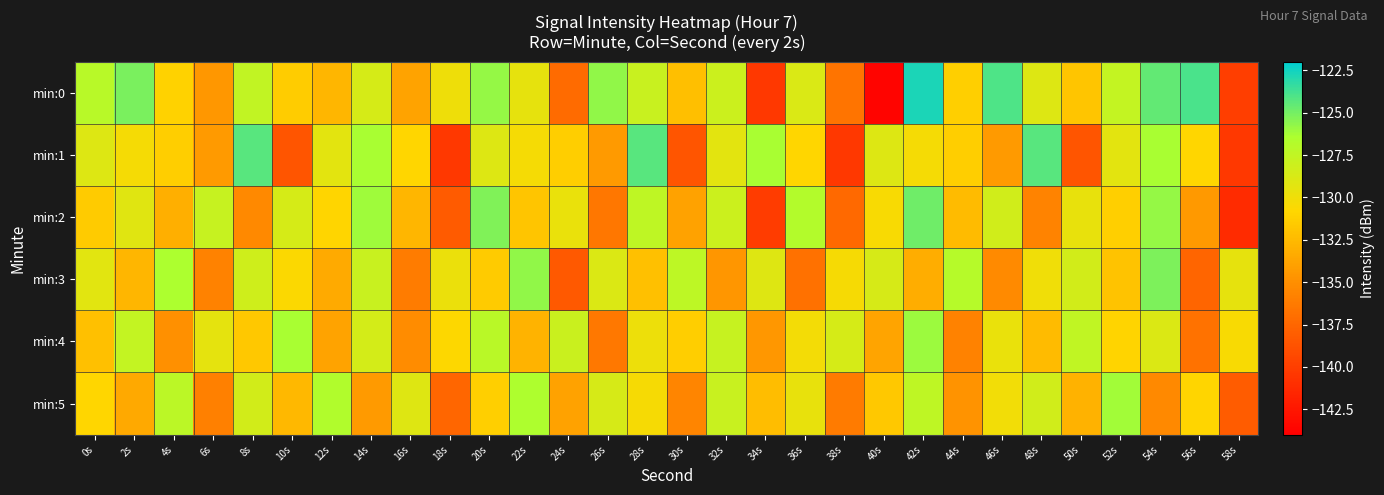

Reading left to right, what are all the values shown in this chart?

min:0: 0s=-127.0	2s=-125.1	4s=-131.1	6s=-134.5	8s=-127.5	10s=-131.4	12s=-132.7	14s=-128.6	16s=-133.8	18s=-129.9	20s=-125.8	22s=-129.5	24s=-137.2	26s=-125.7	28s=-127.9	30s=-132.1	32s=-128.1	34s=-140.4	36s=-128.8	38s=-136.7	40s=-143.7	42s=-122.8	44s=-131.2	46s=-124.0	48s=-129.0	50s=-131.9	52s=-127.6	54s=-124.5	56s=-123.9	58s=-140.0
min:1: 0s=-129.0	2s=-130.3	4s=-131.3	6s=-134.3	8s=-124.3	10s=-138.6	12s=-129.3	14s=-126.4	16s=-130.8	18s=-140.4	20s=-129.0	22s=-130.3	24s=-131.3	26s=-134.3	28s=-124.3	30s=-138.6	32s=-129.3	34s=-126.4	36s=-130.8	38s=-140.4	40s=-129.0	42s=-130.3	44s=-131.3	46s=-134.3	48s=-124.3	50s=-138.6	52s=-129.3	54s=-126.4	56s=-130.8	58s=-140.4
min:2: 0s=-131.5	2s=-129.2	4s=-133.1	6s=-127.8	8s=-135.4	10s=-128.6	12s=-130.9	14s=-126.1	16s=-132.7	18s=-138.2	20s=-125.3	22s=-131.8	24s=-129.7	26s=-136.5	28s=-127.4	30s=-133.9	32s=-128.1	34s=-140.1	36s=-126.8	38s=-137.3	40s=-130.5	42s=-124.9	44s=-132.4	46s=-128.3	48s=-135.7	50s=-129.6	52s=-131.2	54s=-125.8	56s=-134.4	58s=-141.2
min:3: 0s=-129.3	2s=-132.7	4s=-126.4	6s=-135.8	8s=-128.2	10s=-130.6	12s=-133.4	14s=-127.9	16s=-136.1	18s=-129.8	20s=-131.5	22s=-125.7	24s=-138.3	26s=-128.9	28s=-132.1	30s=-127.3	32s=-134.6	34s=-129.1	36s=-136.8	38s=-130.4	40s=-128.7	42s=-133.2	44s=-126.9	46s=-135.3	48s=-130.0	50s=-128.4	52s=-131.9	54s=-125.2	56s=-137.6	58s=-129.5
min:4: 0s=-132.1	2s=-127.6	4s=-134.9	6s=-129.4	8s=-131.7	10s=-126.3	12s=-133.8	14s=-128.5	16s=-135.2	18s=-130.7	20s=-127.1	22s=-132.9	24s=-128.0	26s=-136.4	28s=-129.9	30s=-131.3	32s=-127.8	34s=-134.5	36s=-130.2	38s=-128.6	40s=-133.7	42s=-126.0	44s=-135.8	46s=-129.7	48s=-132.4	50s=-127.5	52s=-131.0	54s=-128.9	56s=-136.7	58s=-130.5
min:5: 0s=-130.8	2s=-133.5	4s=-127.2	6s=-135.9	8s=-128.4	10s=-132.6	12s=-126.7	14s=-134.3	16s=-129.1	18s=-137.5	20s=-131.2	22s=-126.5	24s=-133.9	26s=-128.7	28s=-130.4	30s=-135.6	32s=-127.9	34s=-132.3	36s=-129.6	38s=-136.2	40s=-131.7	42s=-127.4	44s=-134.8	46s=-130.1	48s=-128.3	50s=-133.0	52s=-126.2	54s=-135.4	56s=-130.9	58s=-138.1